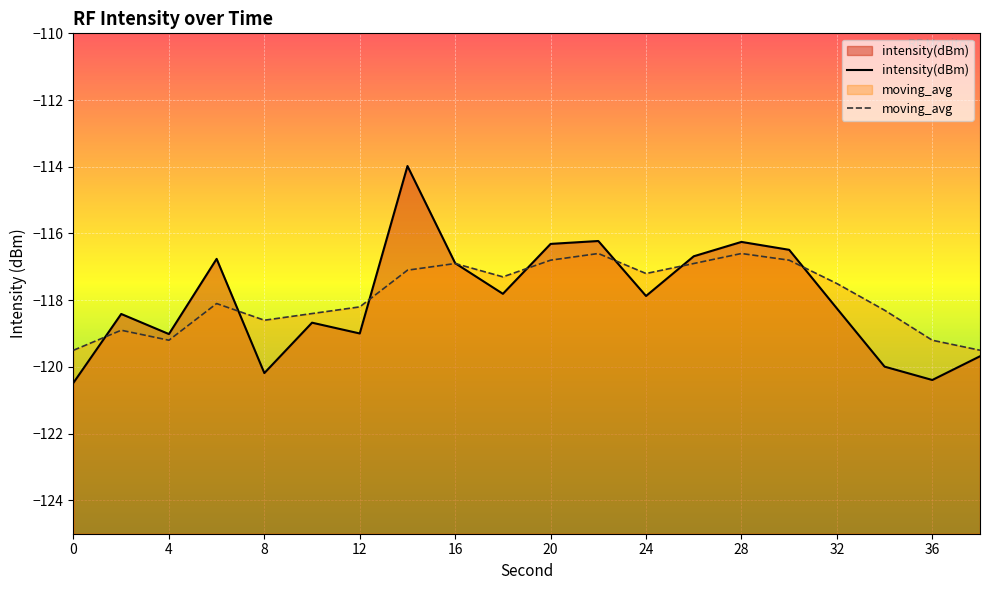

Where is intensity(dBm) nearest to the value -117?

16